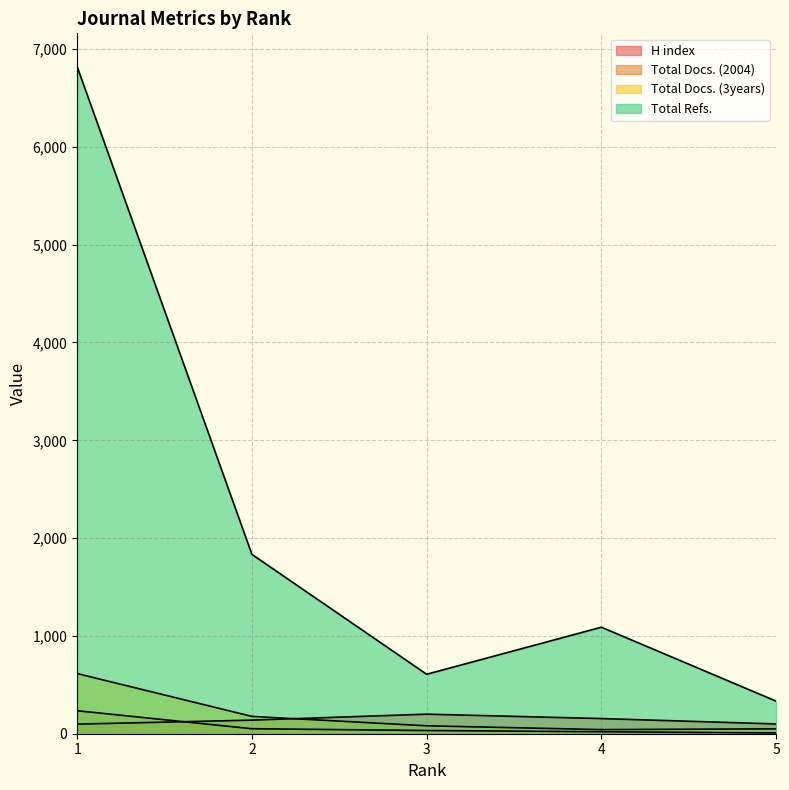

What is the total value across all series at 5?

491